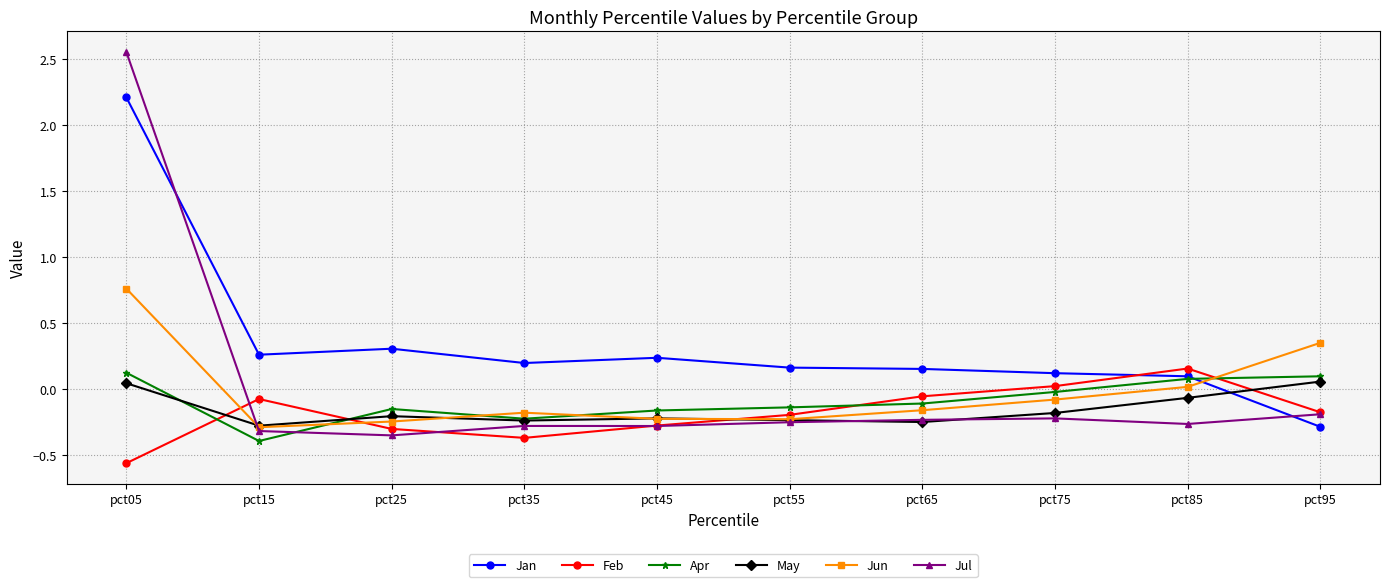

Which series ends up on top after the final intersection of Apr and Jul?

Apr